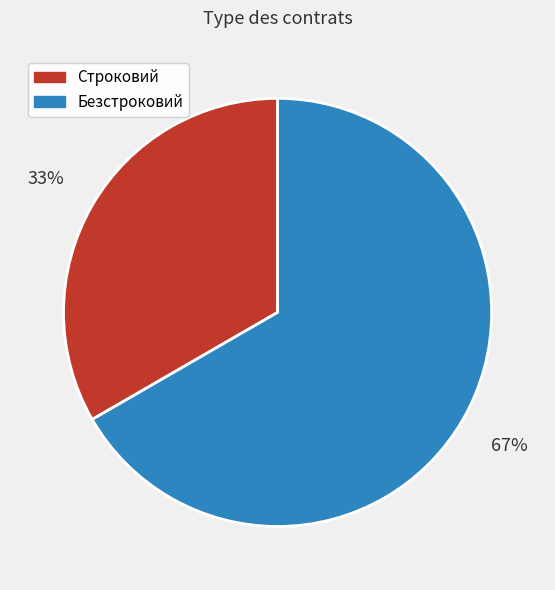

What is the ratio of the value at Строковий to the value at Безстроковий?

0.5